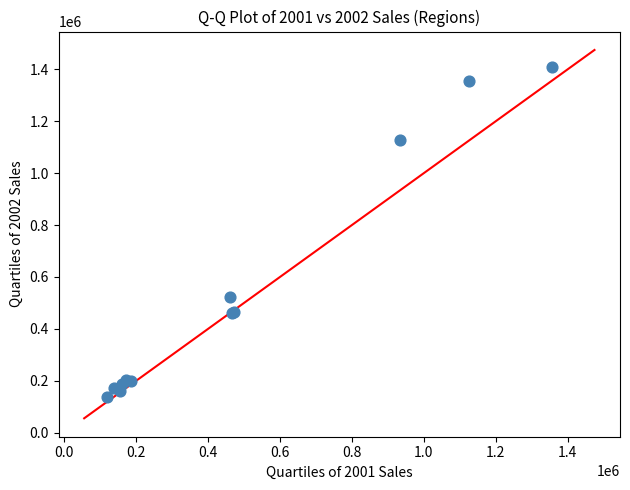

What Y value in the scatter plot is closest to 773734?

524481